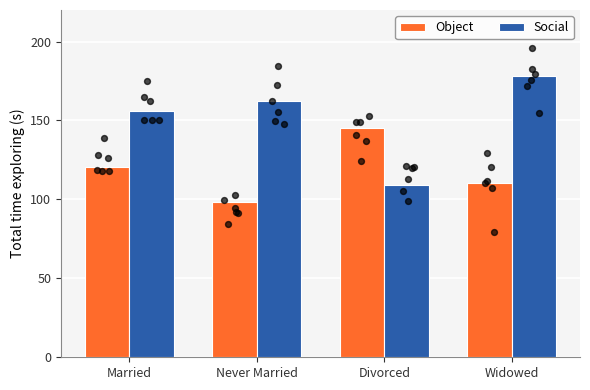

Which series contains the highest Y value?

Social